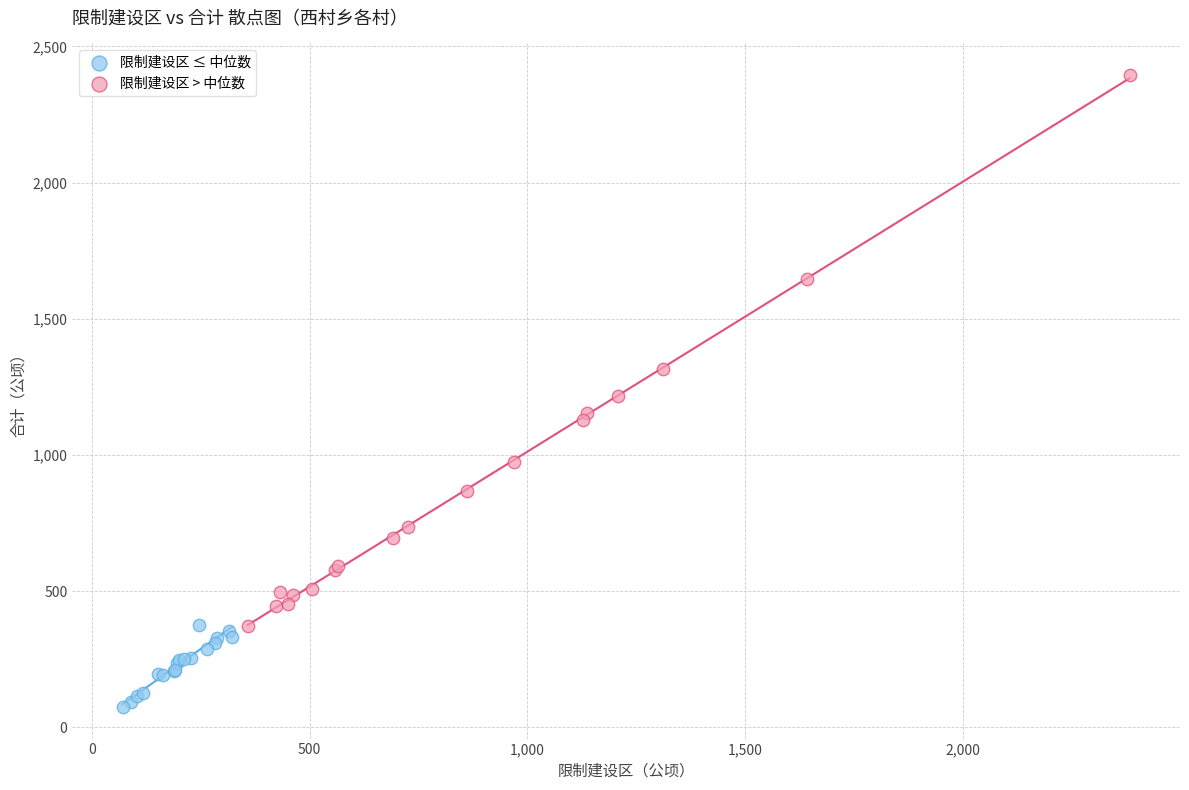

Which series has the widest spread of Y values?

限制建设区 > 中位数